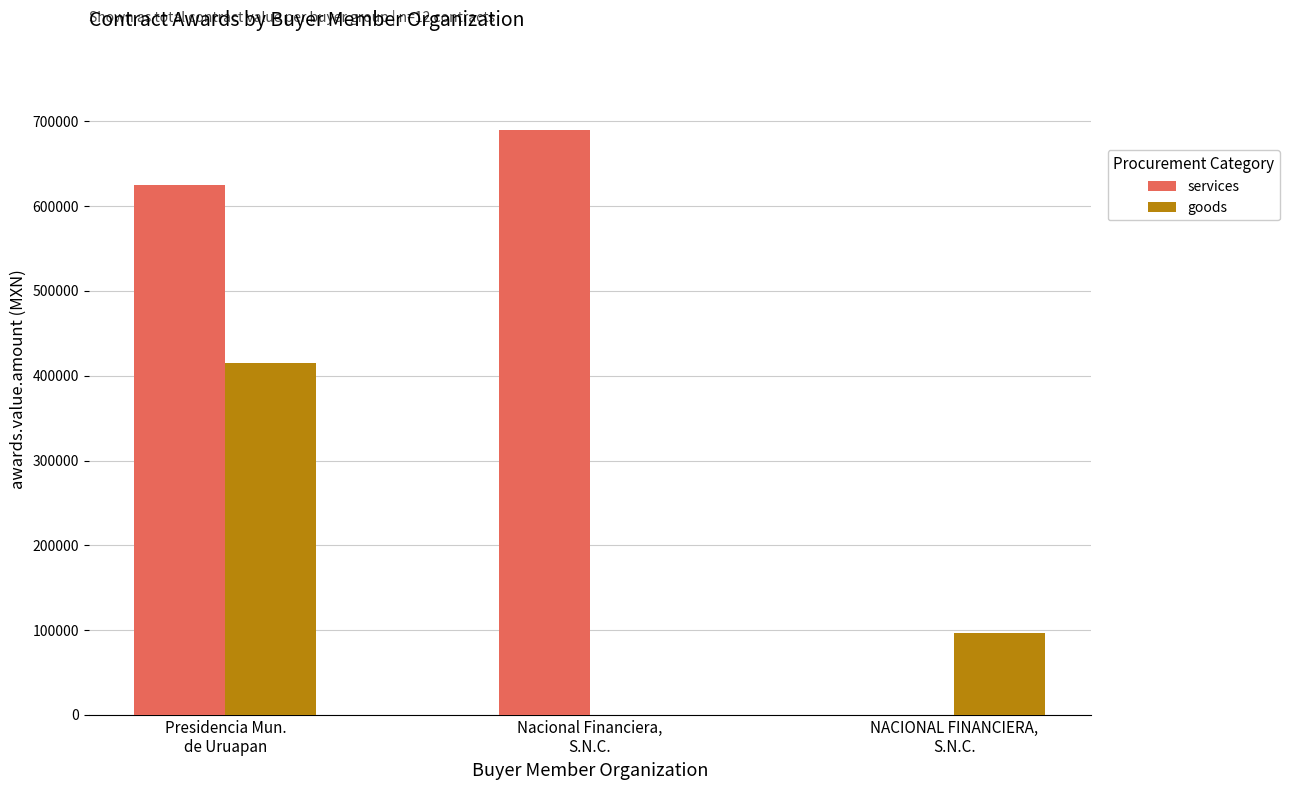

What is the greatest value displayed?

689310.3